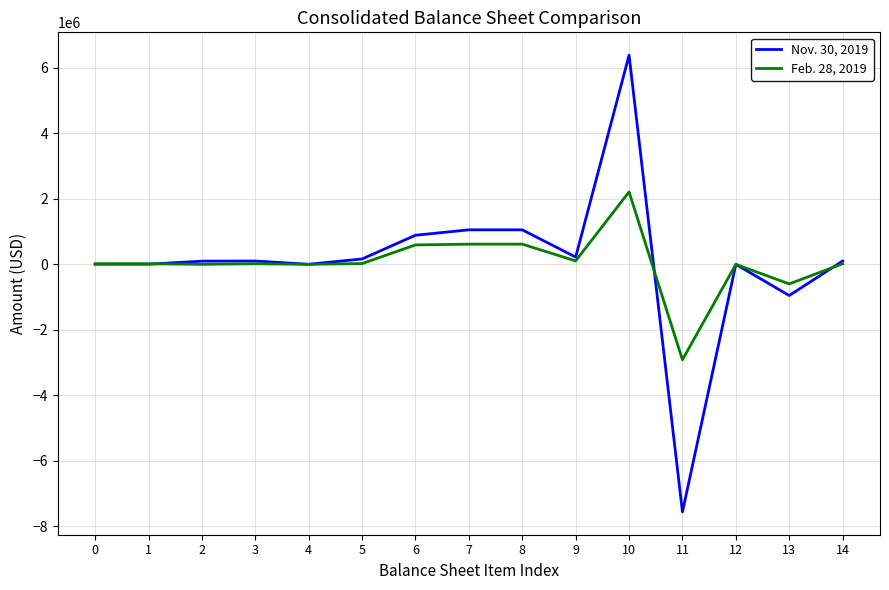

Is the value of Feb. 28, 2019 at 10 greater than the value of Nov. 30, 2019 at 0?

Yes